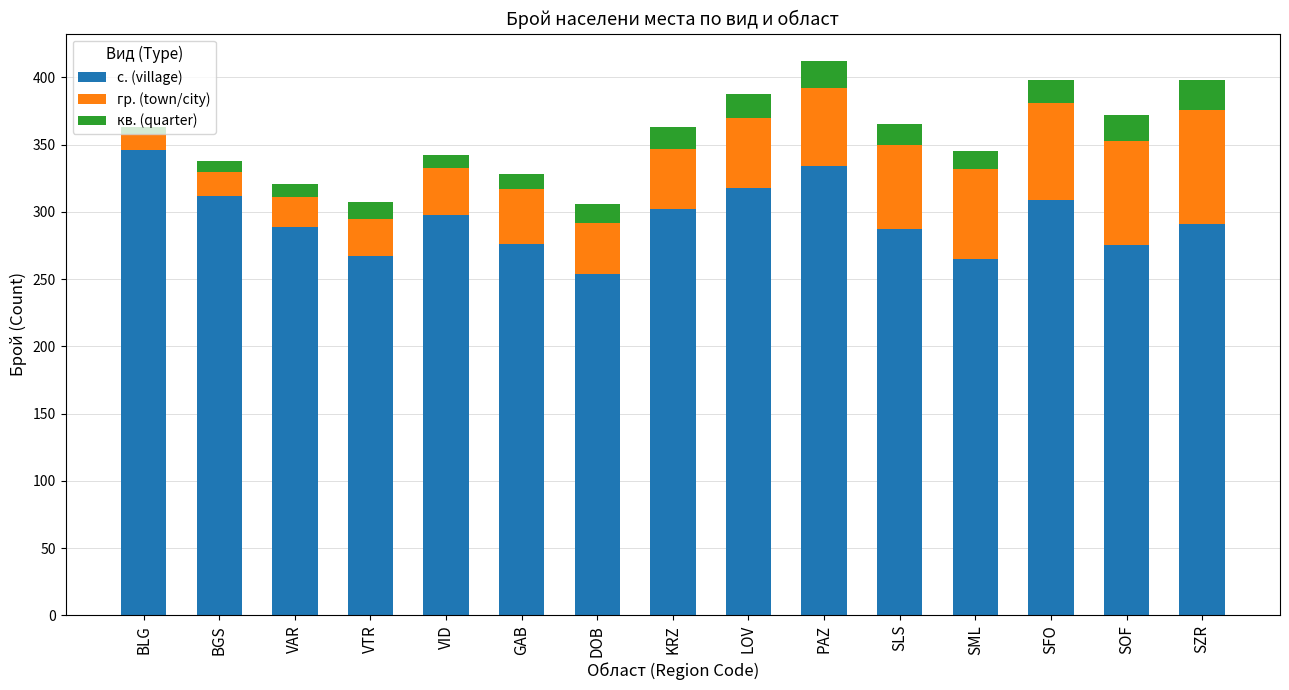

The value of с. (village) at DOB is 254. True or false?

True